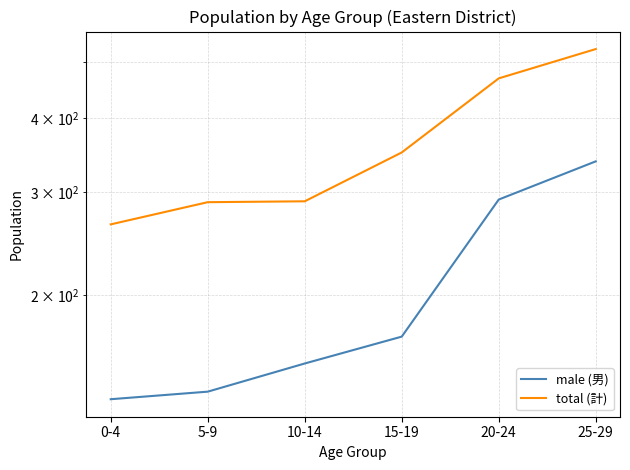

Which series changed the most between 0-4 and 10-14?

total (計)